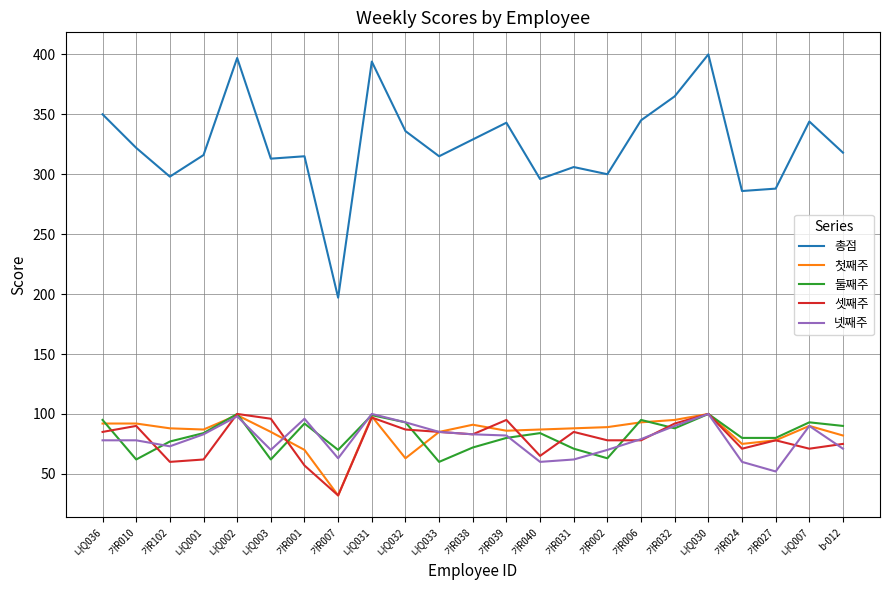

Which series has the widest spread of values?

총점